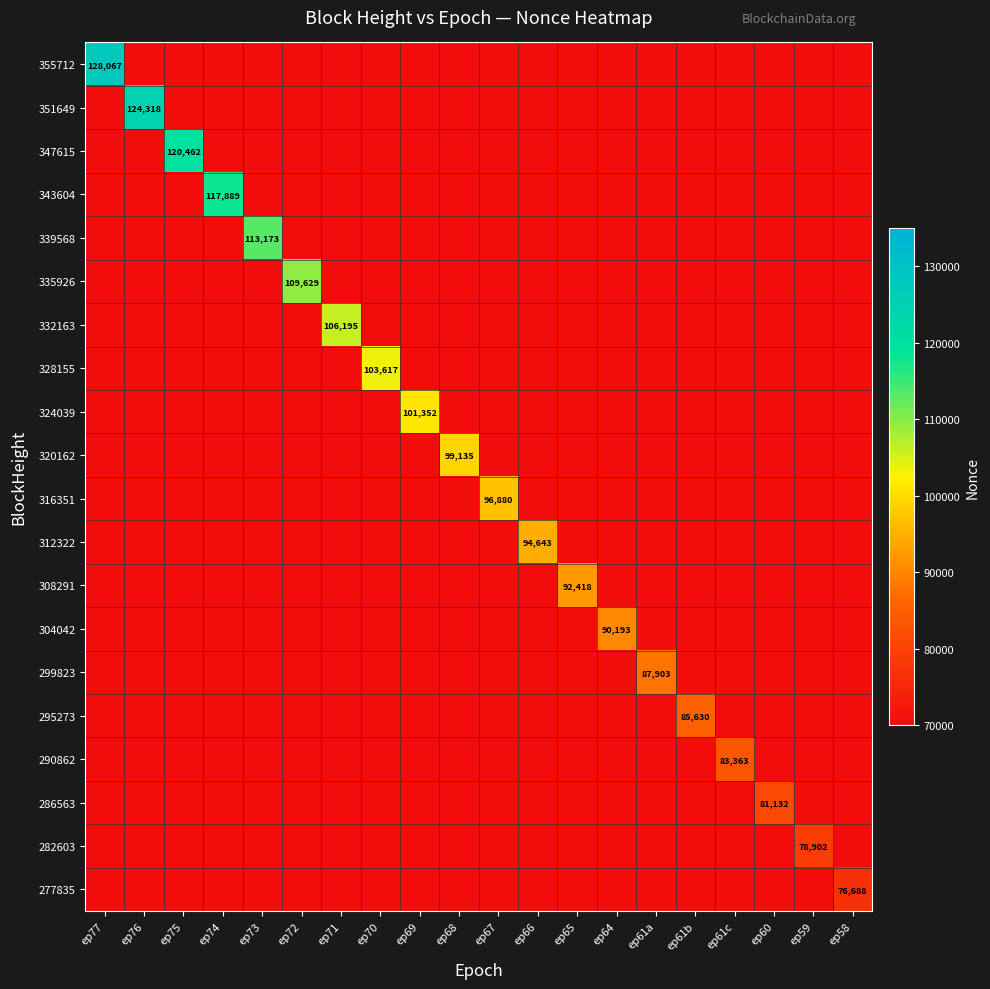

Is the value of 347615 at ep74 greater than the value of 290862 at ep76?

No